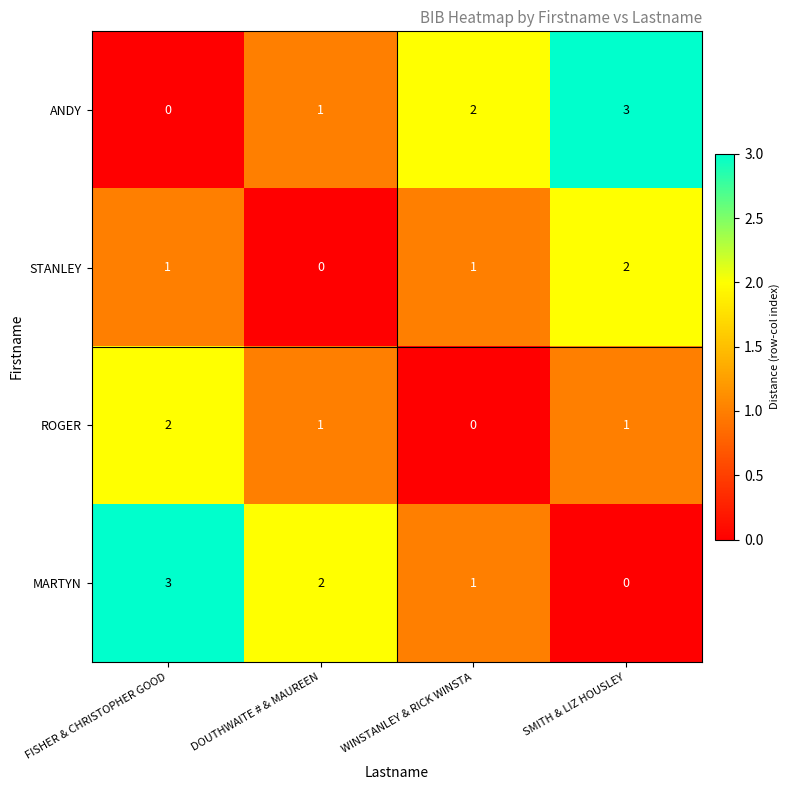

Reading left to right, transcribe all the data shown in this chart.

ANDY: 0	1	2	3
STANLEY: 1	0	1	2
ROGER: 2	1	0	1
MARTYN: 3	2	1	0